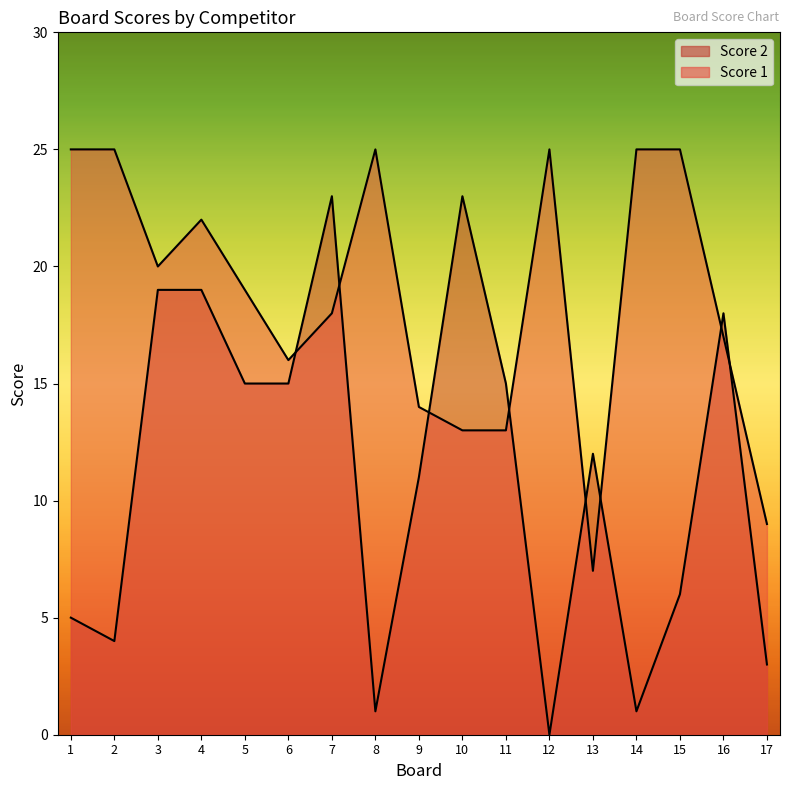

Reading right to left, transcribe all the data shown in this chart.

Score 2: 3	18	6	1	12	0	15	23	11	1	23	15	15	19	19	4	5
Score 1: 9	17	25	25	7	25	13	13	14	25	18	16	19	22	20	25	25